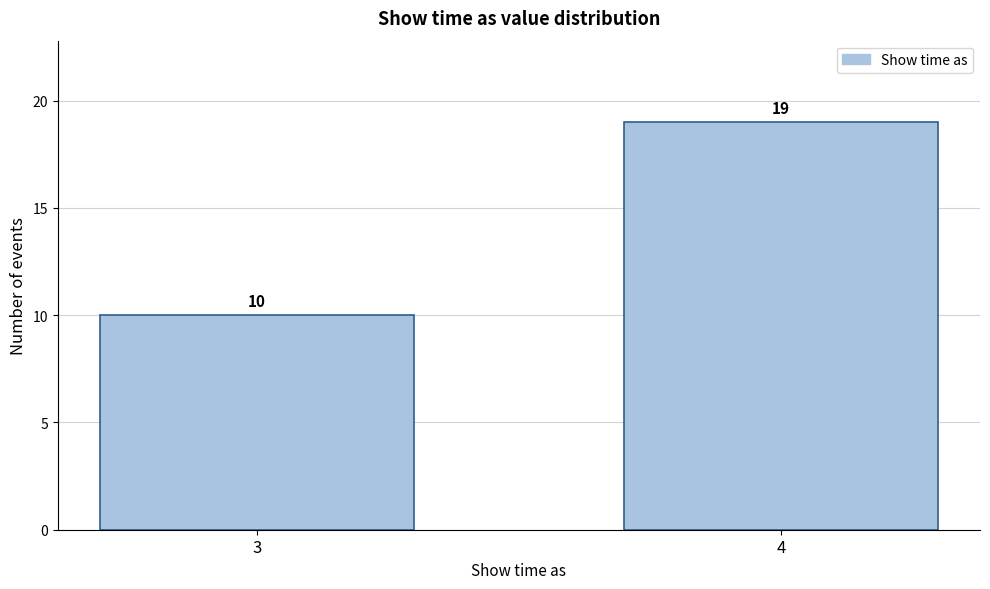

Reading left to right, list all the values displayed in this chart.

3=10	4=19